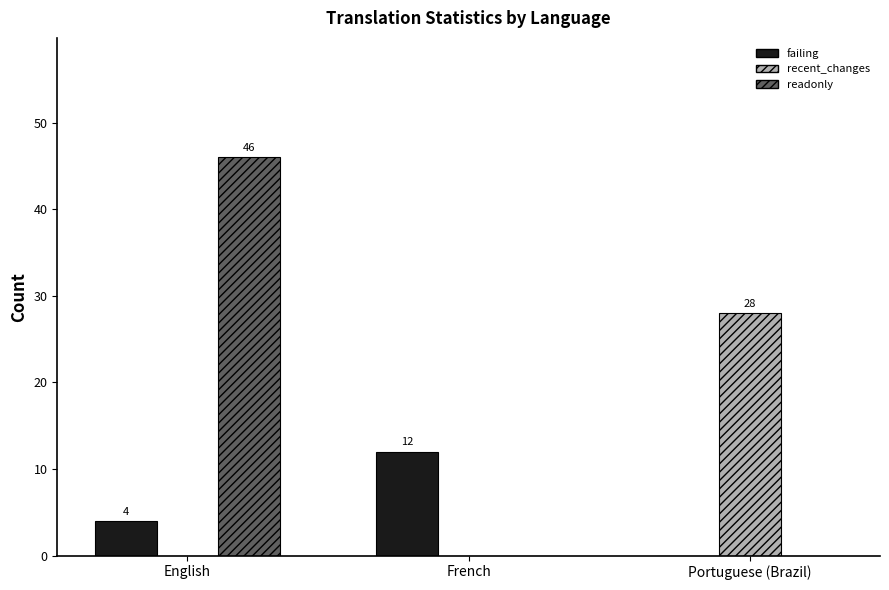

Between English and Portuguese (Brazil), which series saw the biggest shift?

readonly